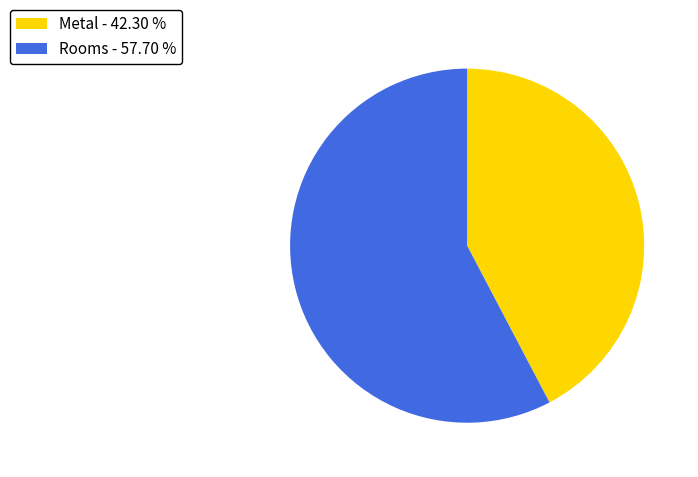

Is the sum of Metal and Rooms greater than half?

Yes